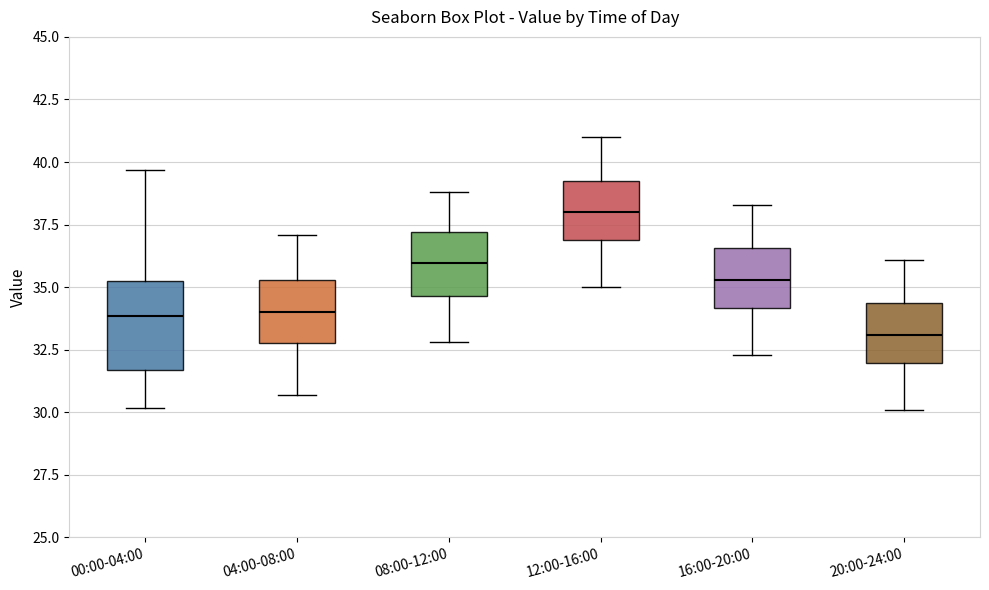

Comparing the boxes themselves (not the whiskers), which one is the tallest?

00:00-04:00